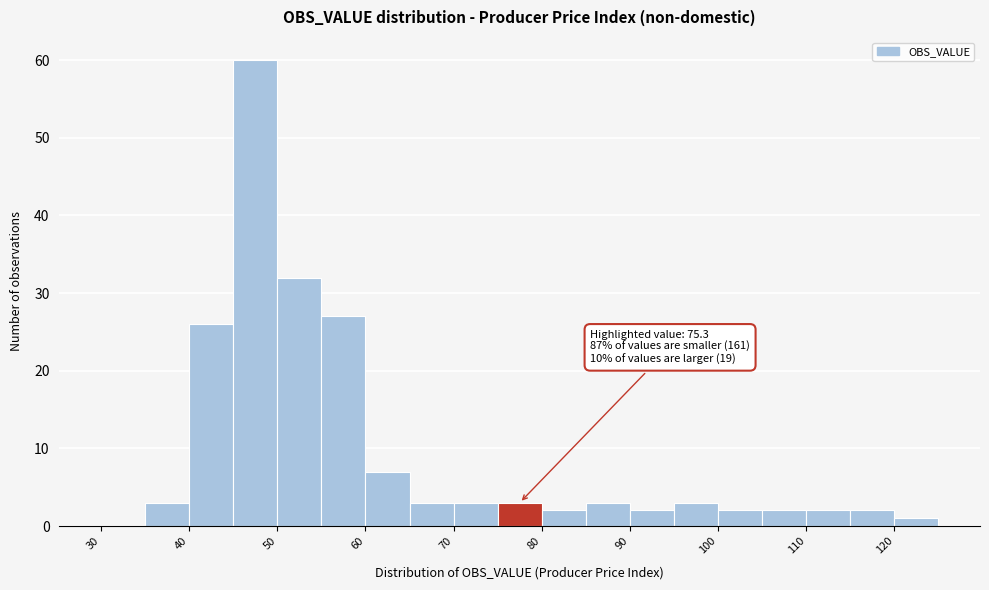

Over which range of the x-axis is the bar tallest?

45 to 50